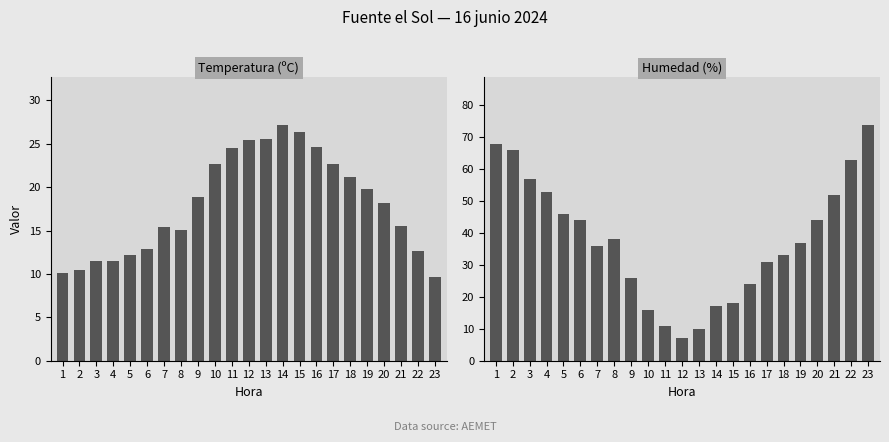

What is the maximum value for Humedad (%)?

74.0